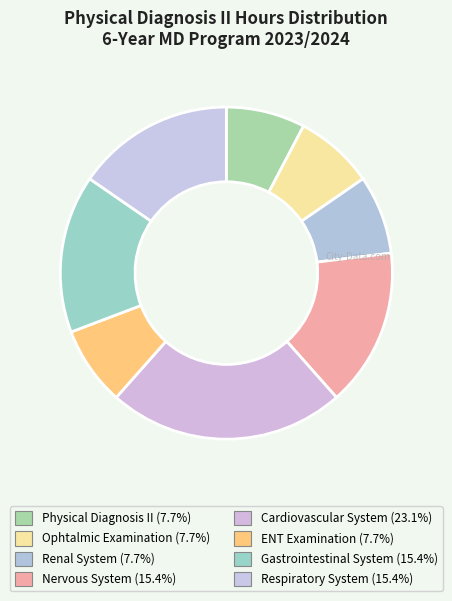

How many slices are in this pie chart?

8